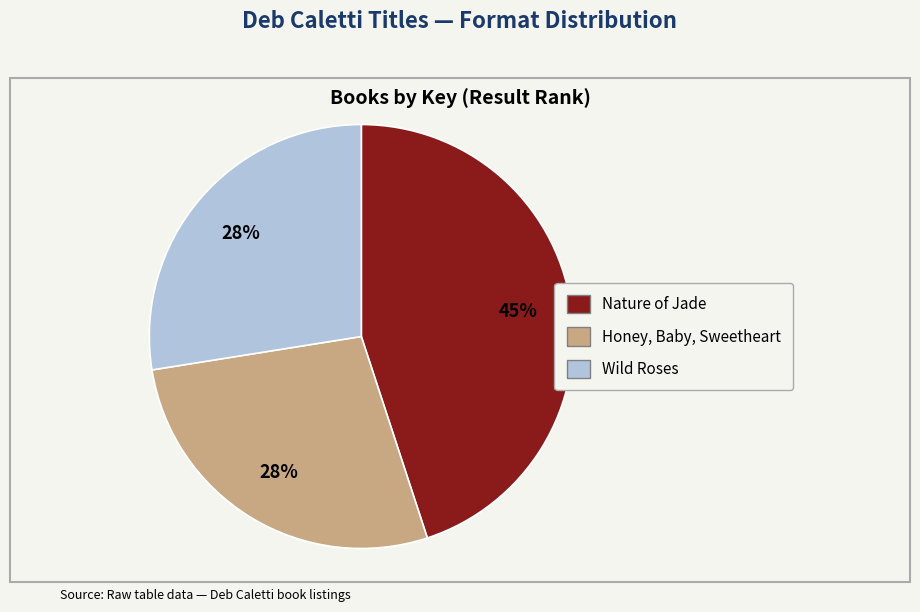

Combined, do Honey, Baby, Sweetheart and Nature of Jade account for over 50%?

Yes